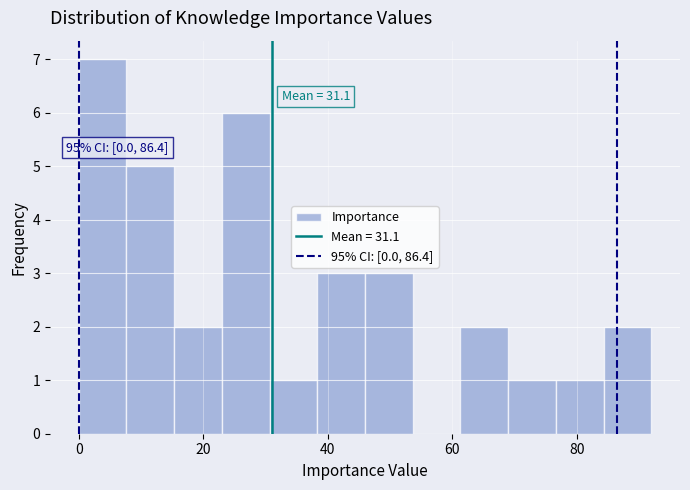

Read against the x-axis, roughly where is the centre of the tallest bar?

4